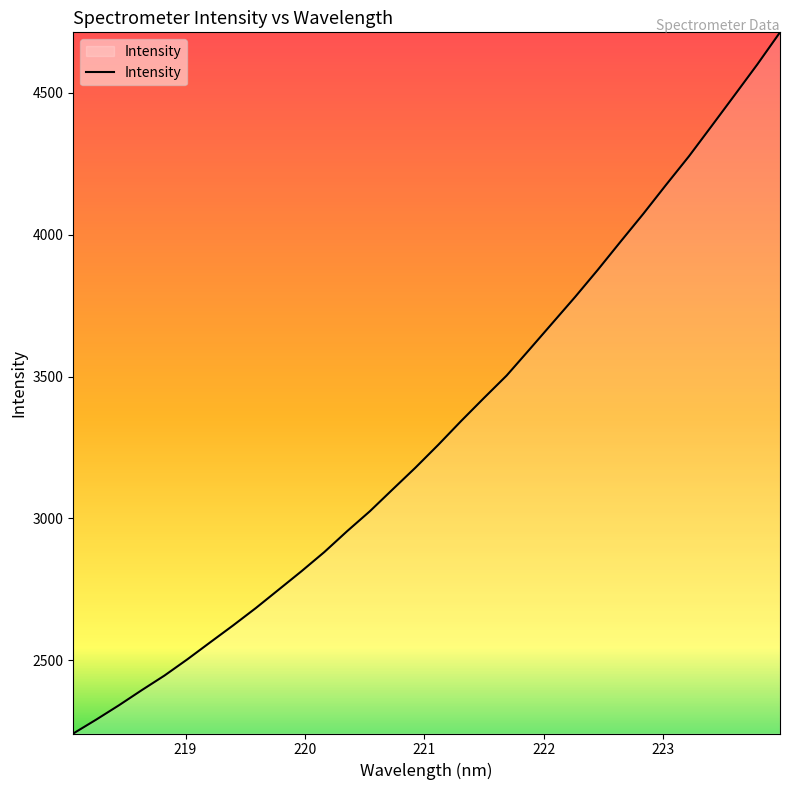

What is the greatest value displayed?

4713.7